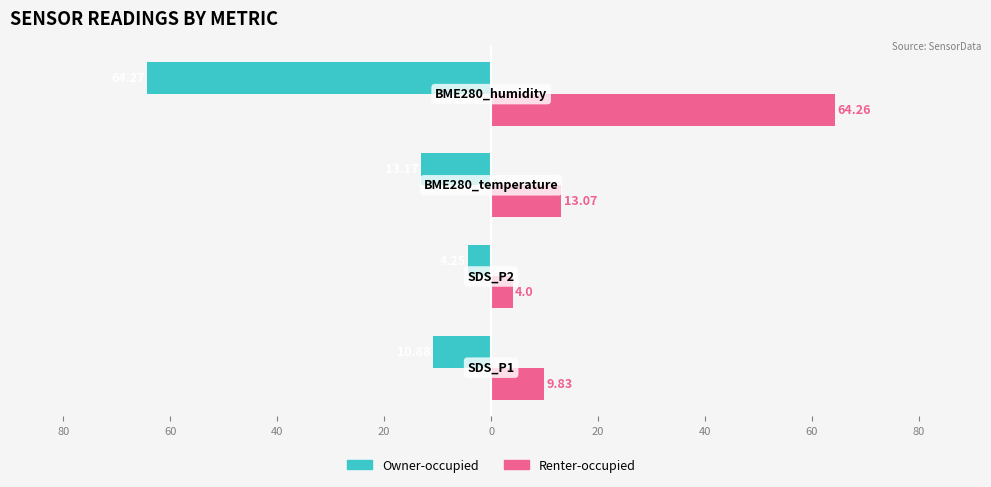

What are all the series names shown in the legend?

Owner-occupied, Renter-occupied